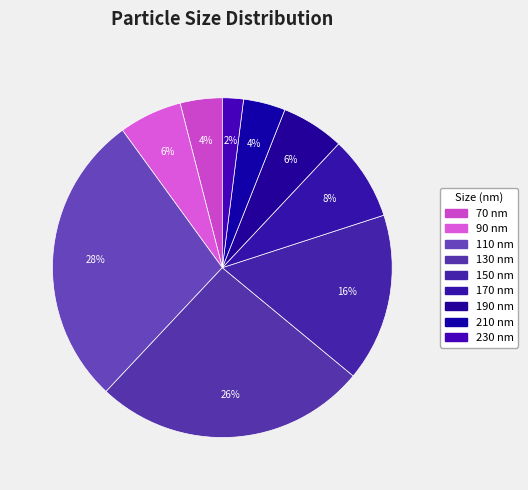

To the nearest percent, what is the combined percentage of 150 nm and 190 nm?

22%